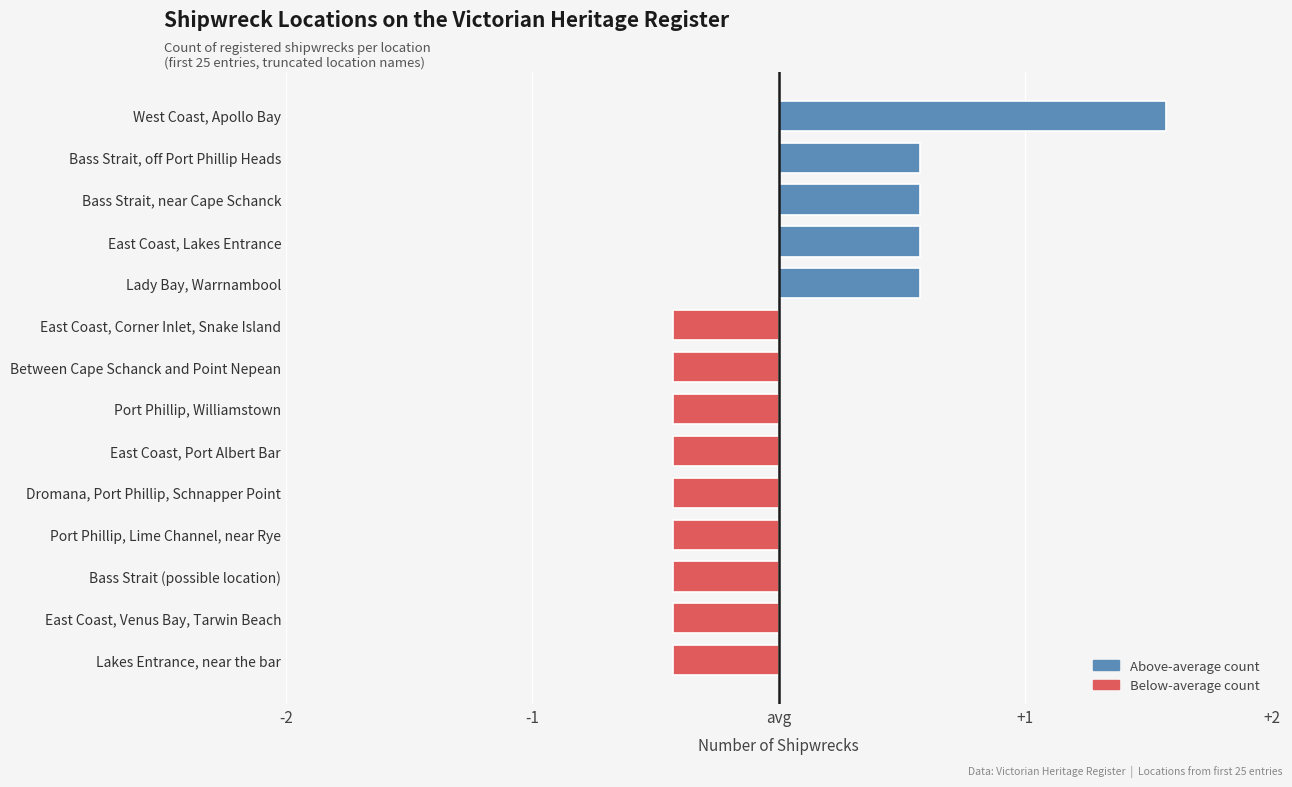

Does the chart contain any negative values?

Yes